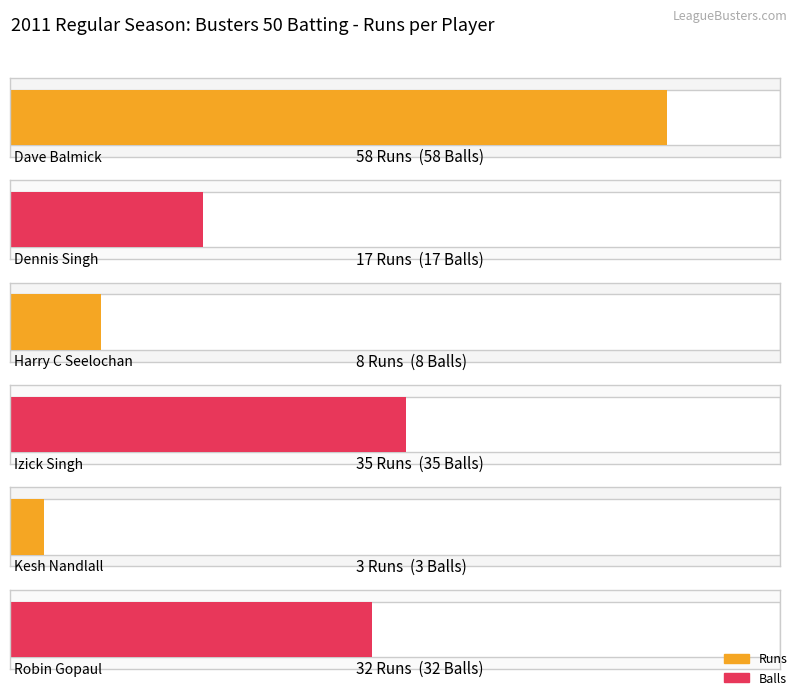

What is the total value across all series at Dave Balmick?

116